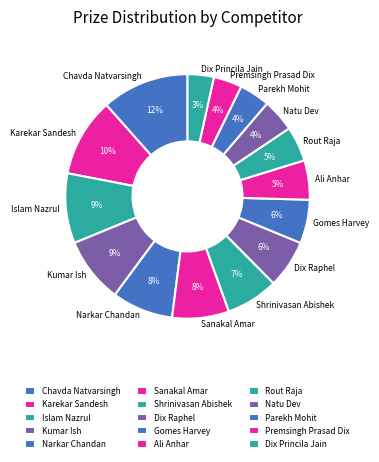

How many segments does this pie chart have?

15